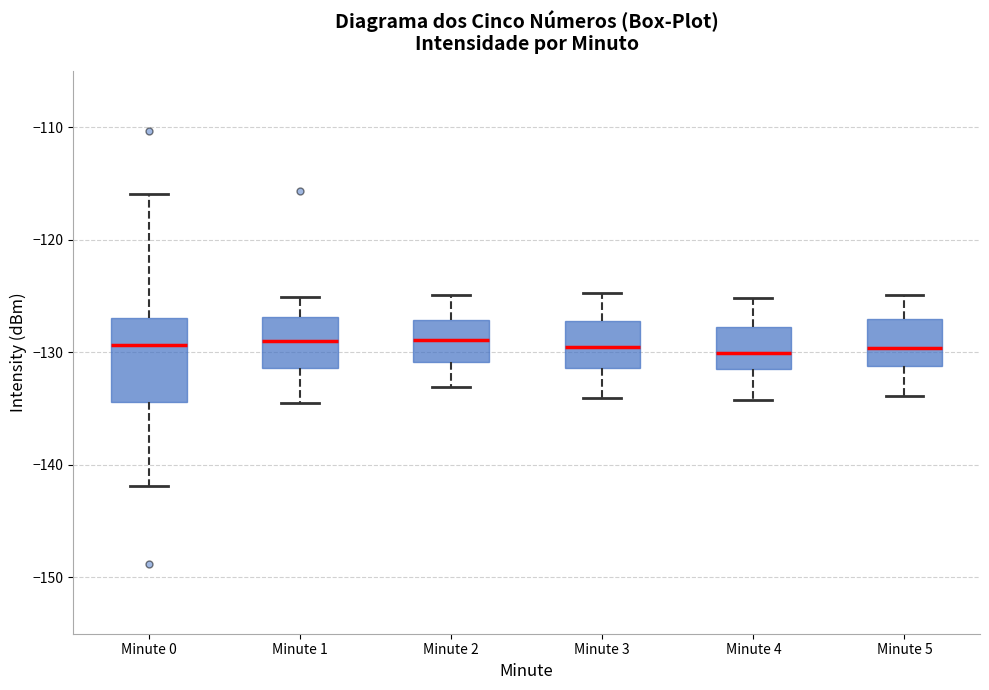

Reading left to right, transcribe this box plot: for each box, give where its median line is, the range the box spans, and where its two whiskers end, as read against the y-axis. The values are not printed on the chart, so give them approximately, as read against the axis.

Minute 0: median -129, box -134 to -127, whiskers -142 to -116
Minute 1: median -129, box -131 to -127, whiskers -135 to -125
Minute 2: median -129, box -131 to -127, whiskers -133 to -125
Minute 3: median -129, box -131 to -127, whiskers -134 to -125
Minute 4: median -130, box -131 to -128, whiskers -134 to -125
Minute 5: median -130, box -131 to -127, whiskers -134 to -125